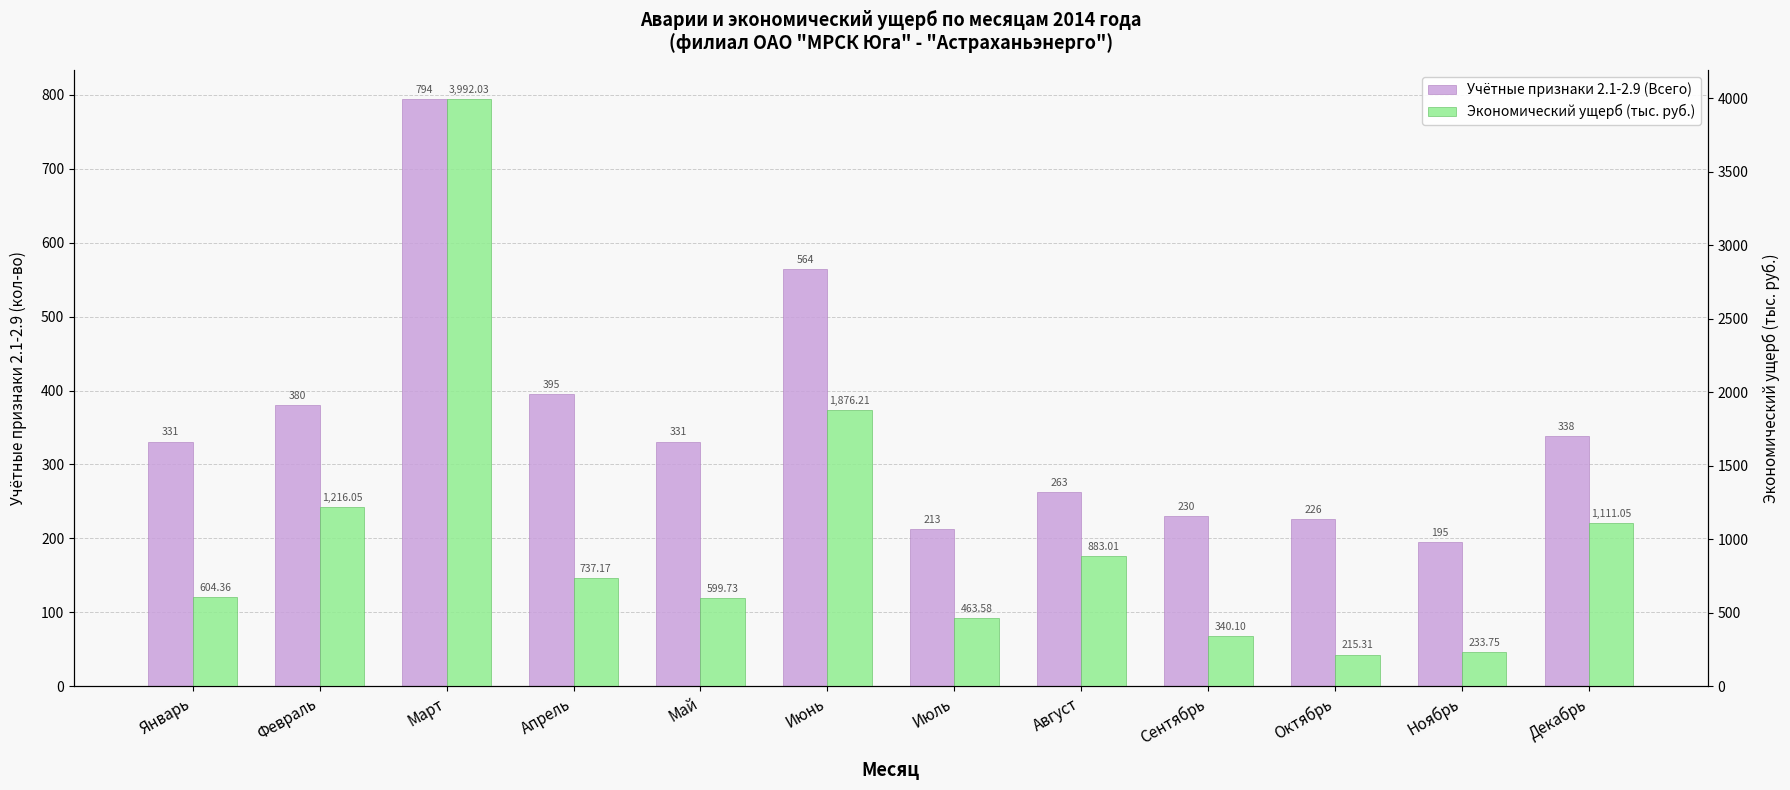

What is the average value of the Учётные признаки 2.1-2.9 (Всего) series?

355.0